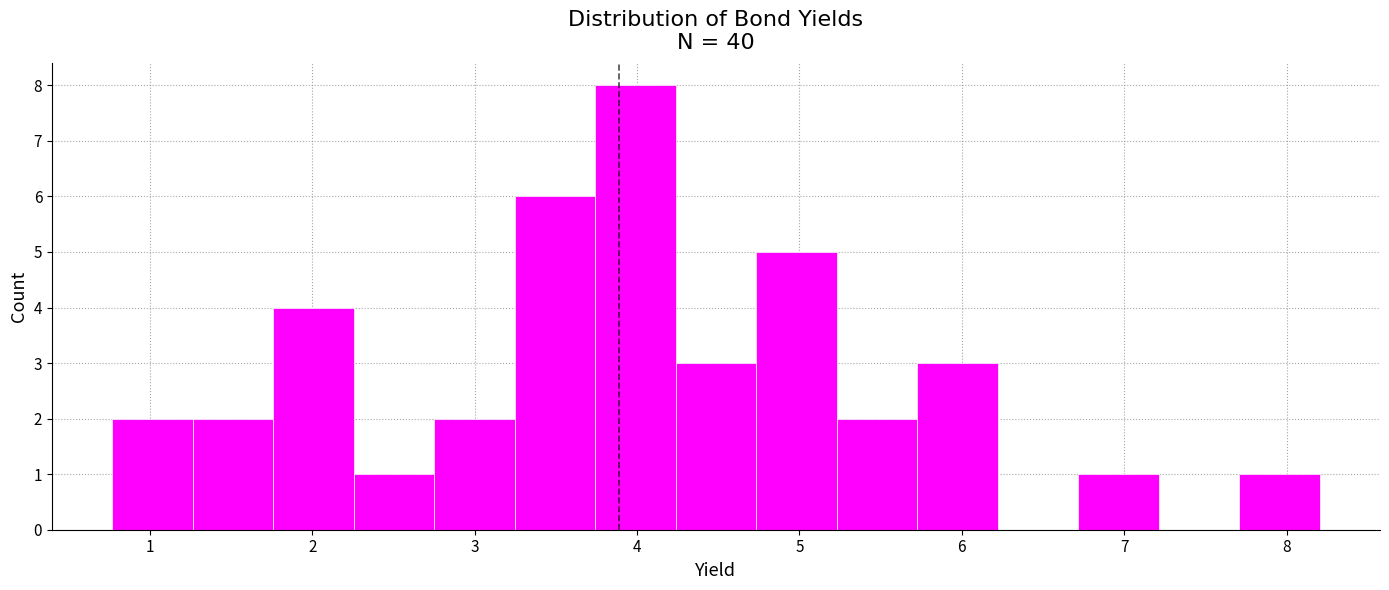

Reading left to right, transcribe this chart: for each bar, give the range it covers on the x-axis and its height. Neither the bar edges nor the heights are printed on the chart, so give them approximately, as read against the axes.

0.8 to 1.3: 2
1.3 to 1.8: 2
1.8 to 2.3: 4
2.3 to 2.8: 1
2.8 to 3.2: 2
3.2 to 3.7: 6
3.7 to 4.2: 8
4.2 to 4.7: 3
4.7 to 5.2: 5
5.2 to 5.7: 2
5.7 to 6.2: 3
6.2 to 6.7: 0
6.7 to 7.2: 1
7.2 to 7.7: 0
7.7 to 8.2: 1